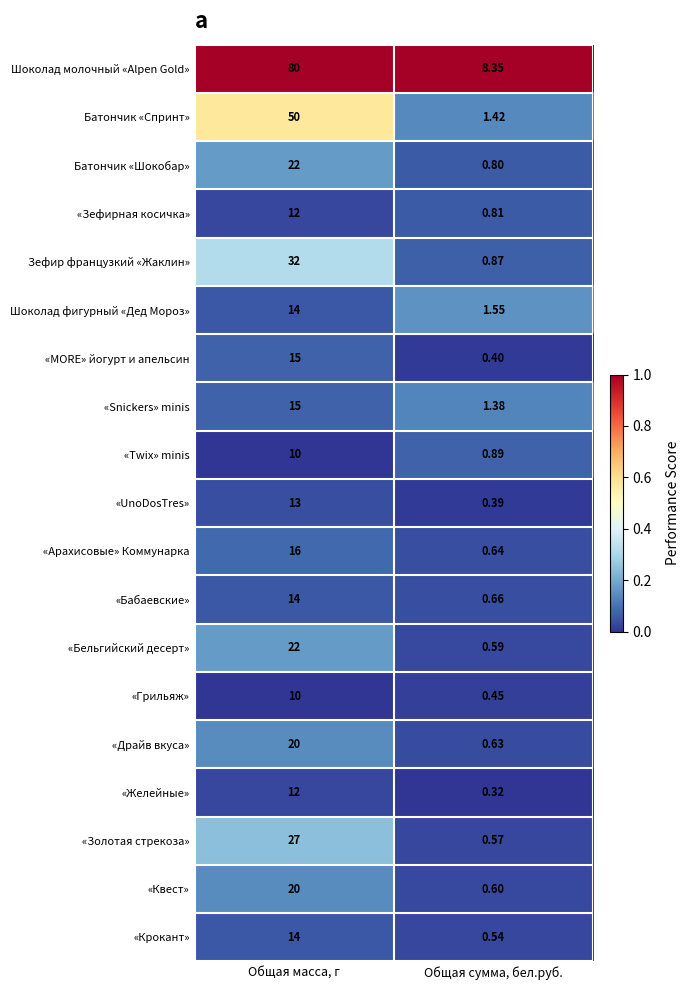

Which category has the highest value across all series?

Общая масса, г